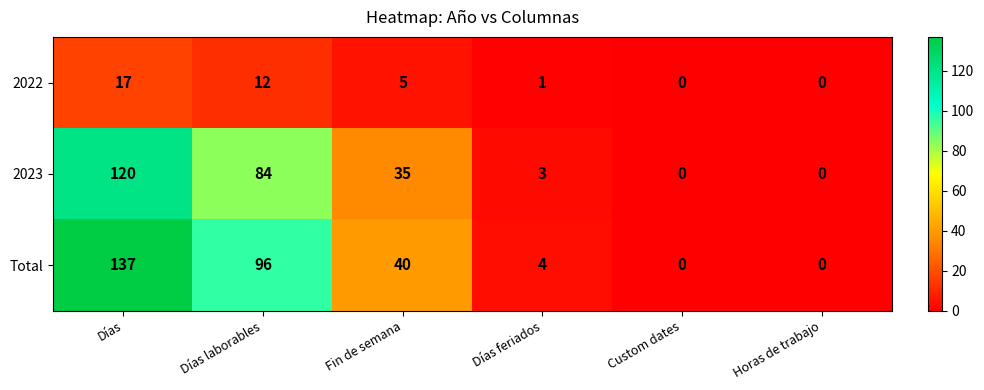

Reading left to right, what are all the values shown in this chart?

2022: Días=17	Días laborables=12	Fin de semana=5	Días feriados=1	Custom dates=0	Horas de trabajo=0
2023: Días=120	Días laborables=84	Fin de semana=35	Días feriados=3	Custom dates=0	Horas de trabajo=0
Total: Días=137	Días laborables=96	Fin de semana=40	Días feriados=4	Custom dates=0	Horas de trabajo=0